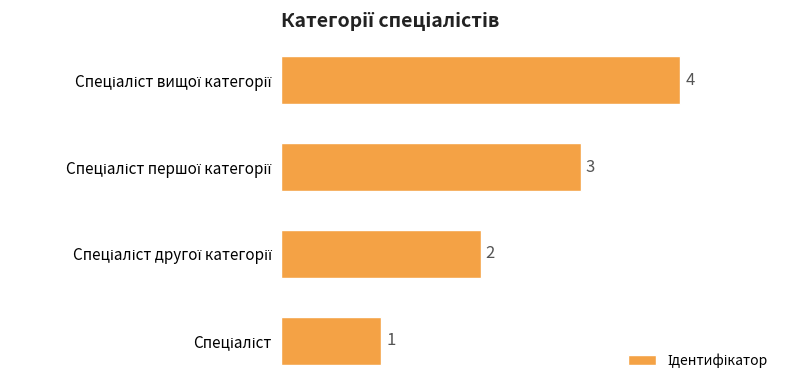

Count the number of data series in this chart.

1